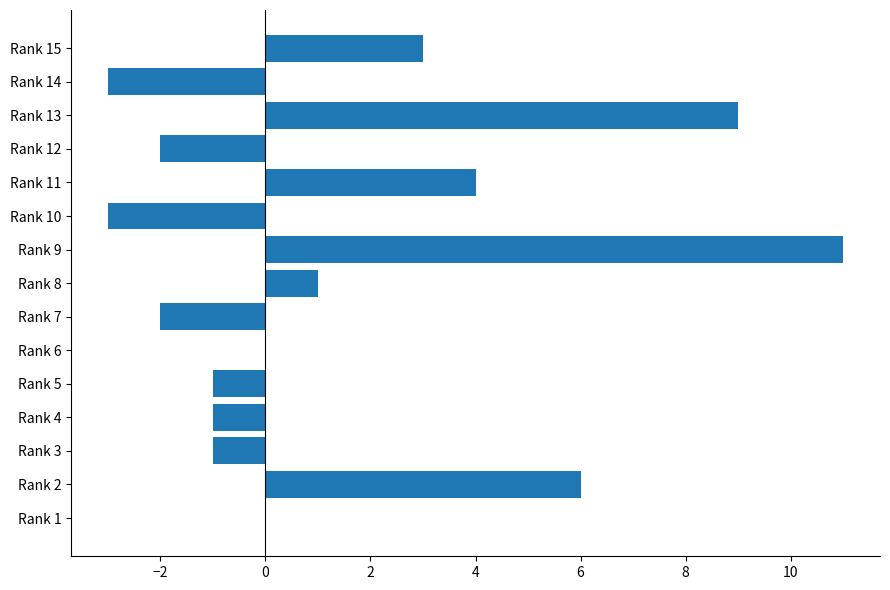

What is the maximum value shown in the chart?

11